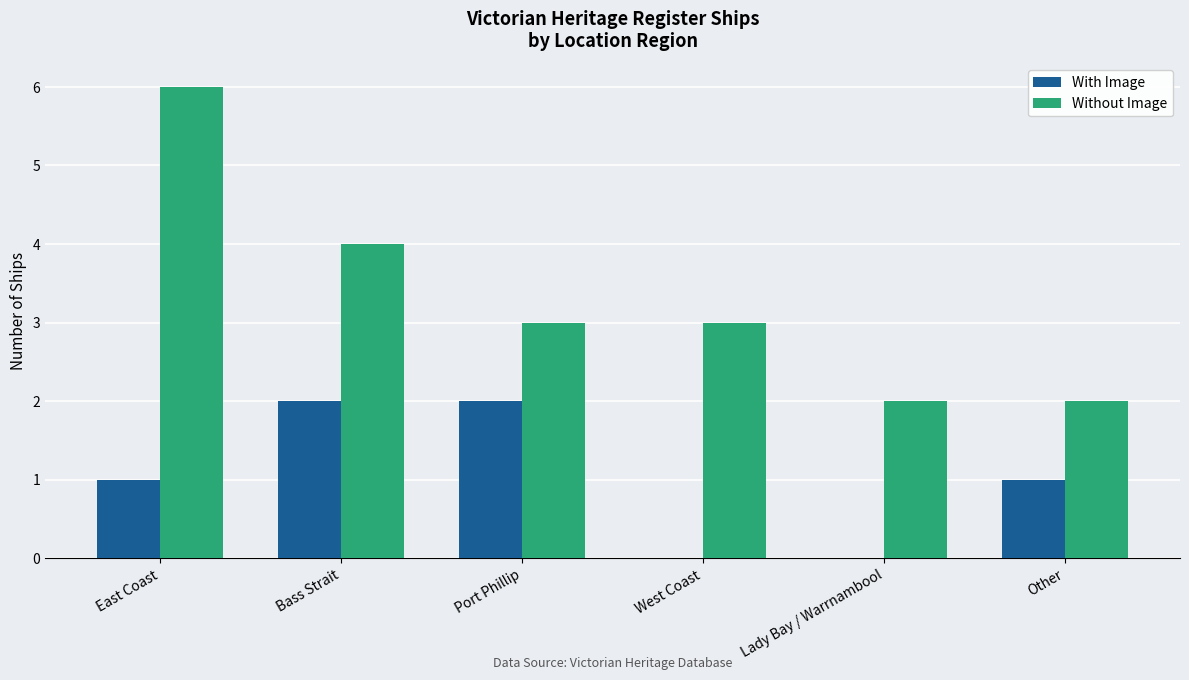

True or false: With Image has a value of 1 at Other.

True